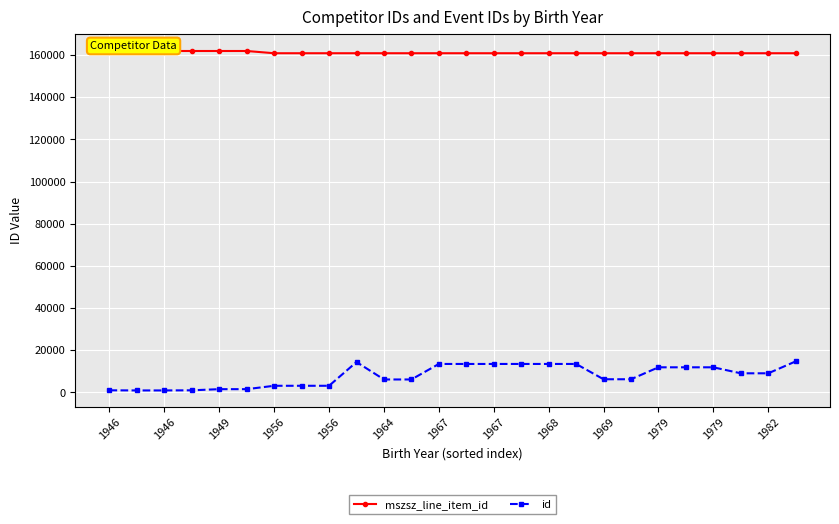

At how many categories does at least one series exceed 78099?

26